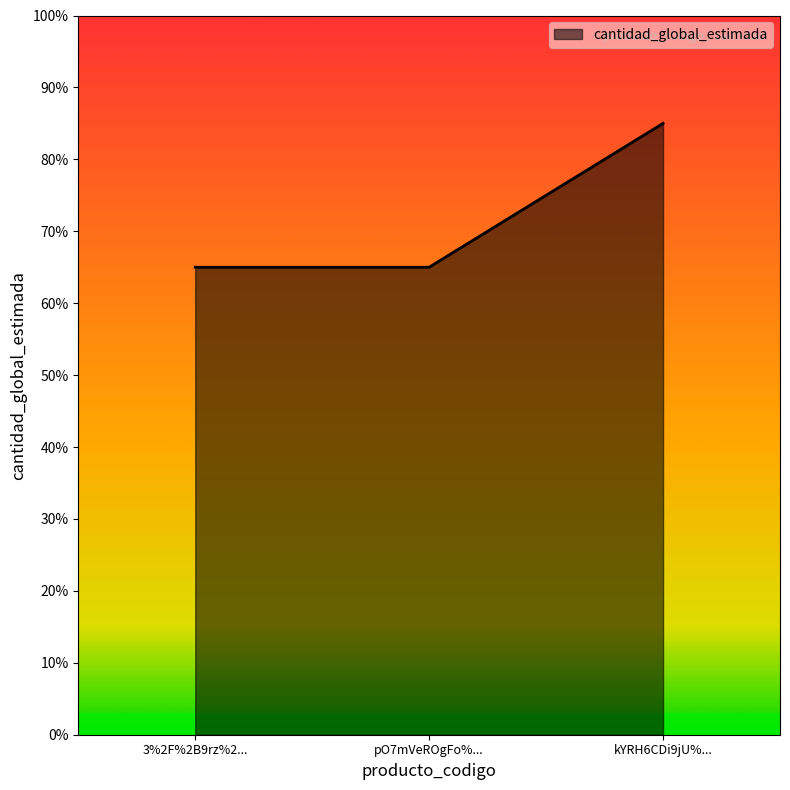

Reading left to right, transcribe all the data shown in this chart.

3%2F%2B9rz%2...=65	pO7mVeROgFo%...=65	kYRH6CDi9jU%...=85